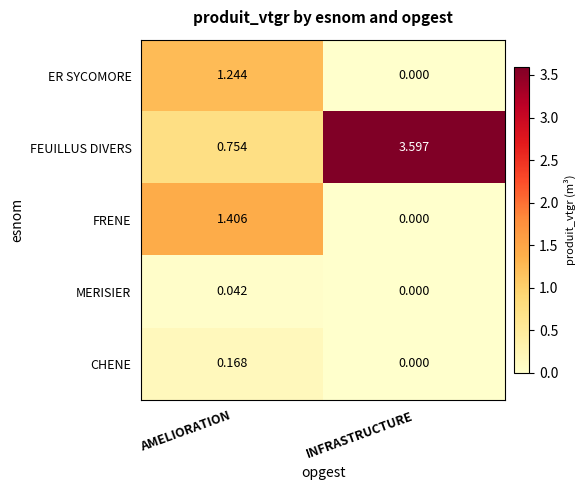

Rank the series by their maximum value, from lowest to highest.

MERISIER, CHENE, ER SYCOMORE, FRENE, FEUILLUS DIVERS